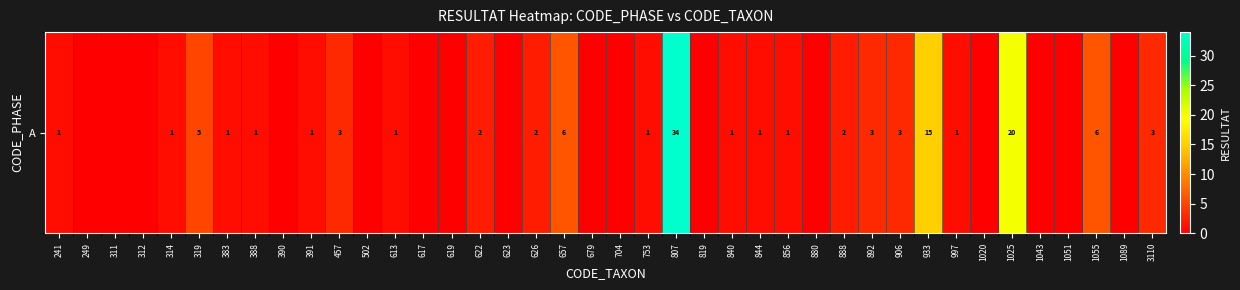

Reading left to right, transcribe all the data shown in this chart.

241=1	249=0	311=0	312=0	314=1	319=5	383=1	388=1	390=0	391=1	457=3	502=0	613=1	617=0	619=0	622=2	623=0	626=2	657=6	679=0	704=0	753=1	807=34	819=0	840=1	844=1	856=1	880=0	888=2	892=3	906=3	933=15	997=1	1020=0	1025=20	1043=0	1051=0	1055=6	1089=0	3110=3